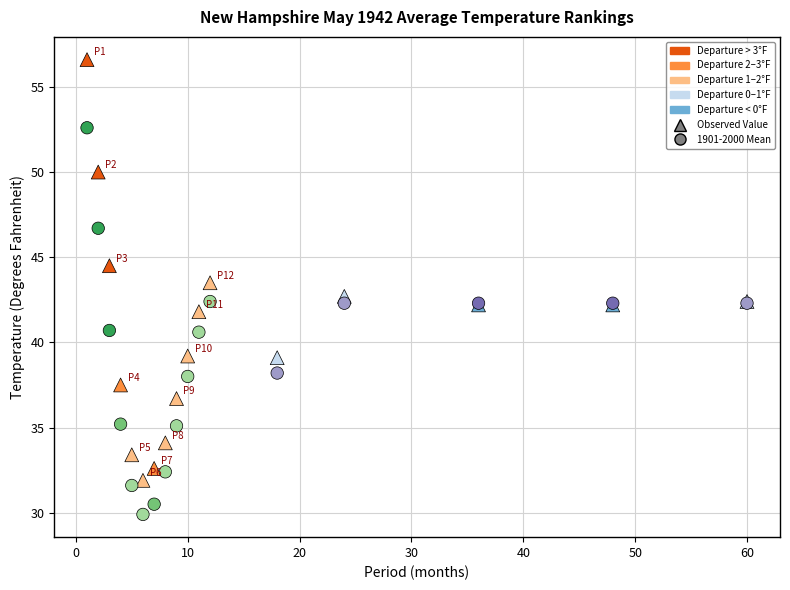

Which series has the largest Y range (max minus min)?

Observed Value